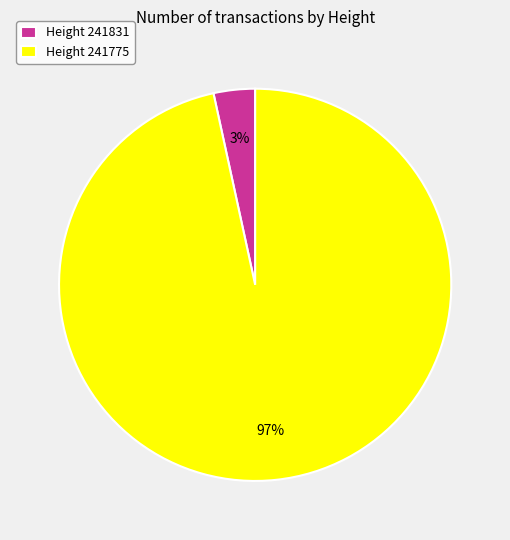

Rank the categories by value from lowest to highest.

Height 241831, Height 241775